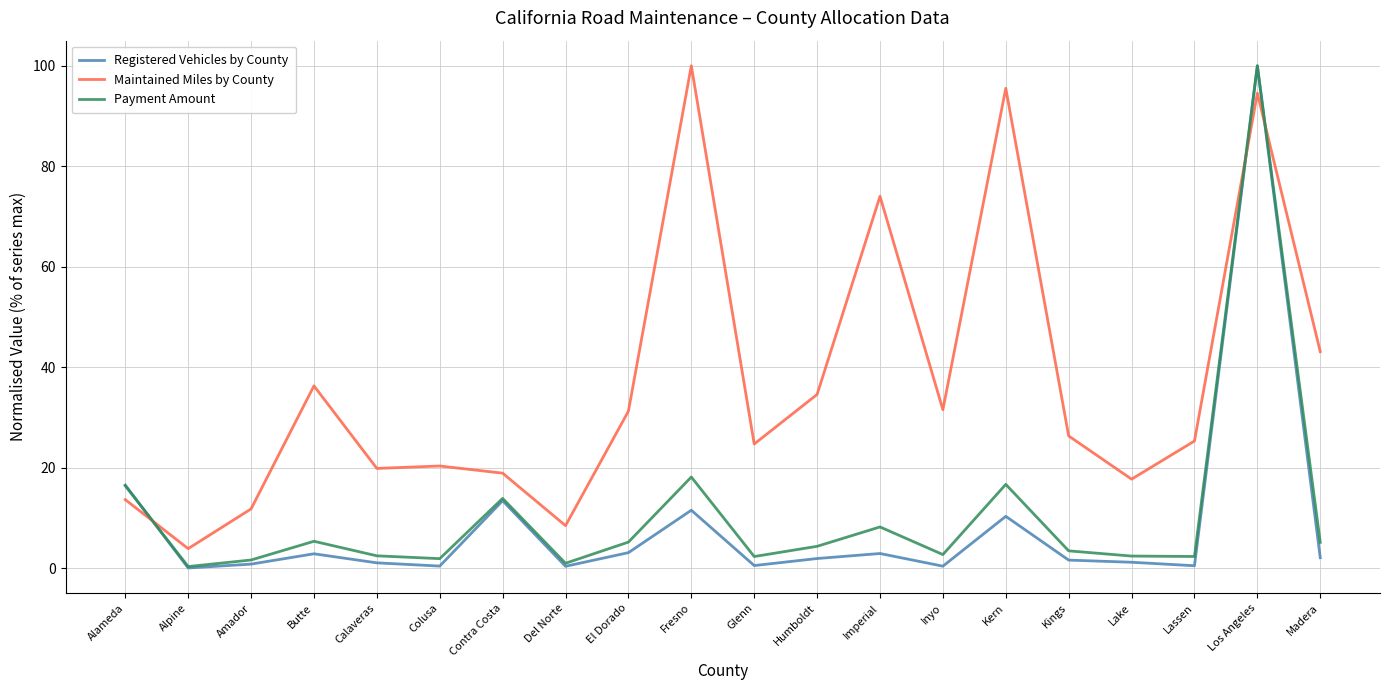

What is the difference between the maximum and minimum values in the Payment Amount series?

99.7